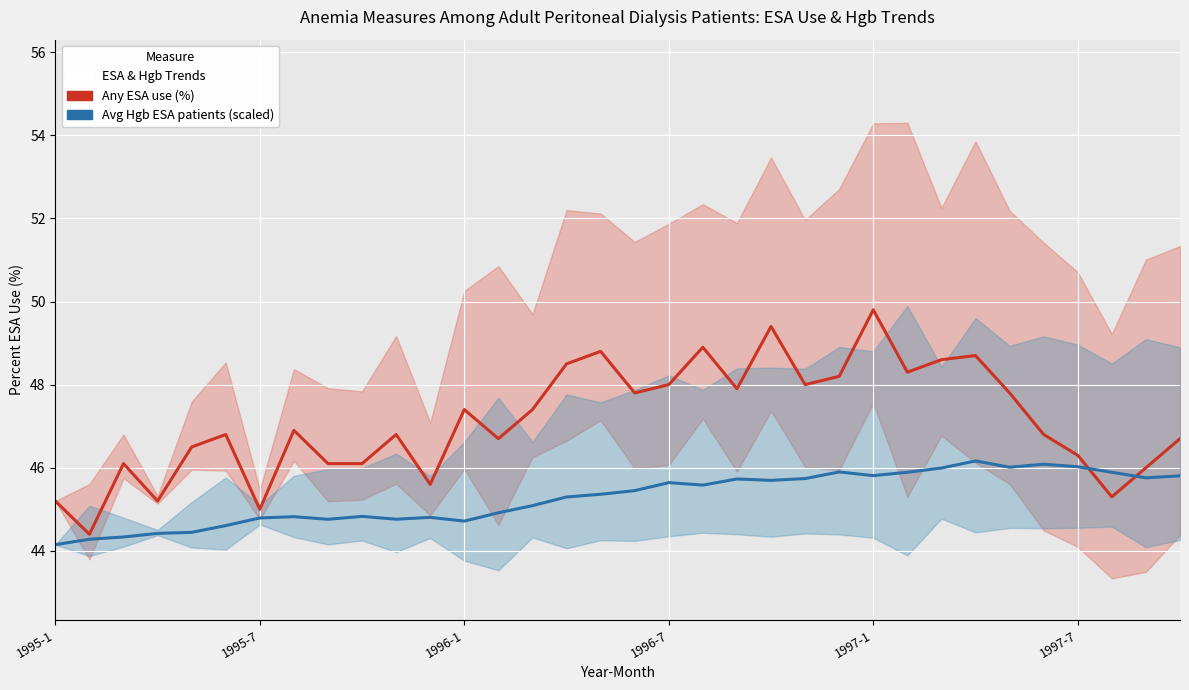

Which category has the lowest value across all series?

1995-1